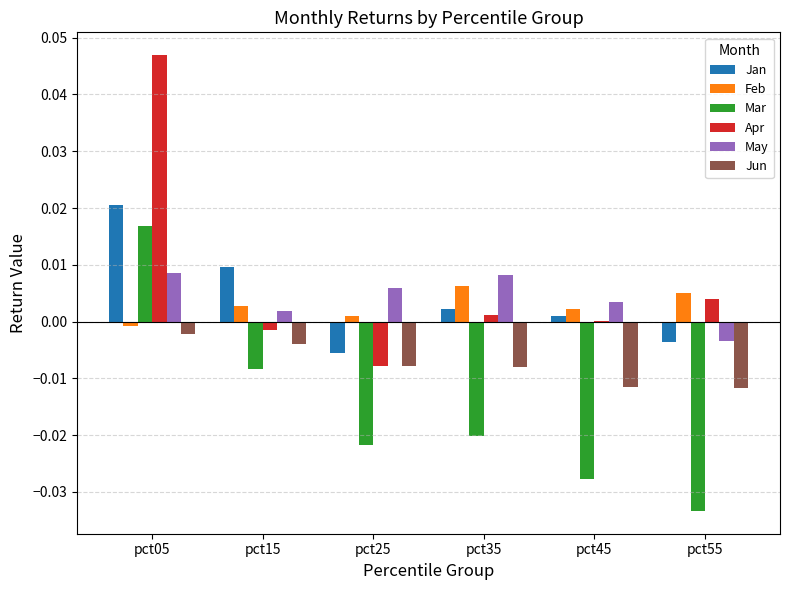

At which category is the sum across all series the highest?

pct05